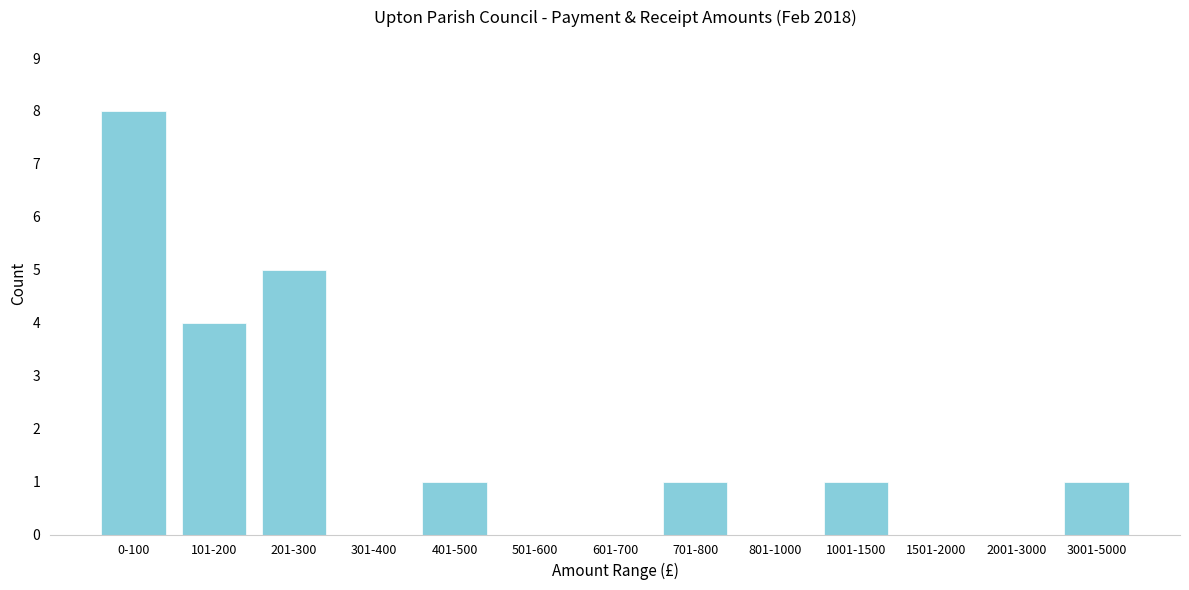

Reading right to left, extract all data points from this chart.

3001-5000=1	2001-3000=0	1501-2000=0	1001-1500=1	801-1000=0	701-800=1	601-700=0	501-600=0	401-500=1	301-400=0	201-300=5	101-200=4	0-100=8